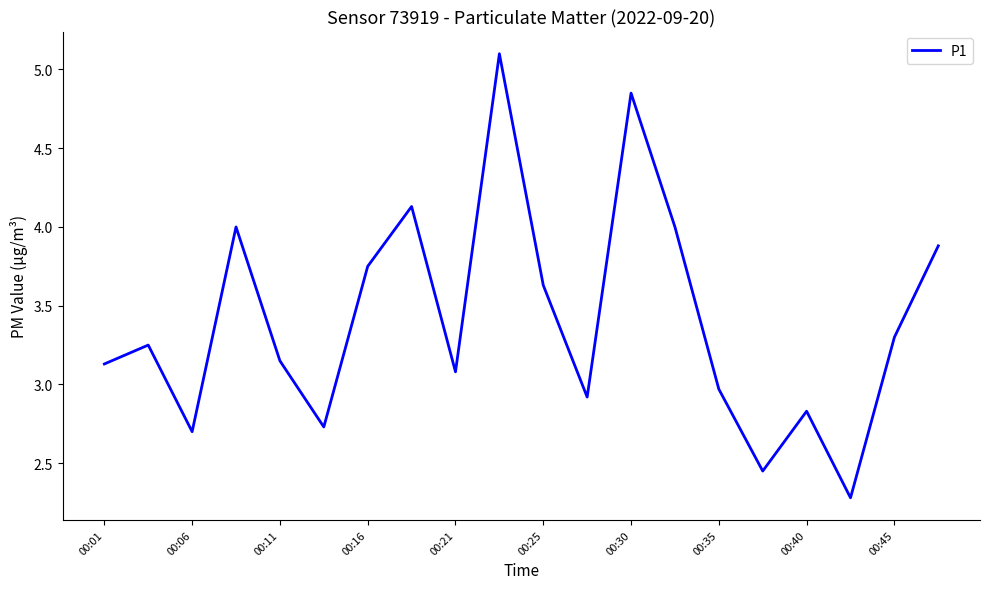

What is the difference between the maximum and minimum values?

2.8